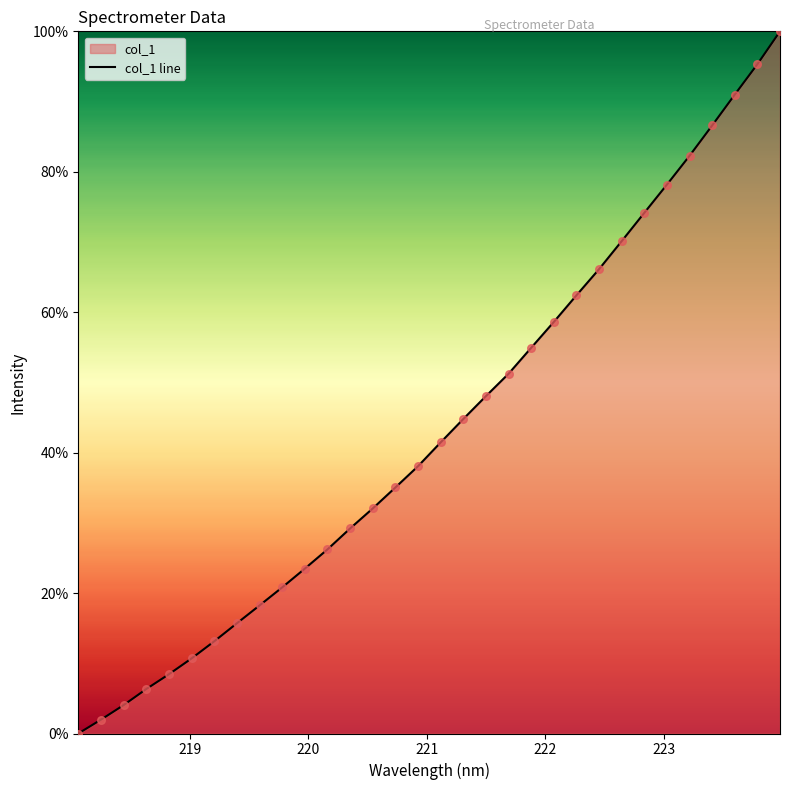

What is the greatest value displayed?

100.0